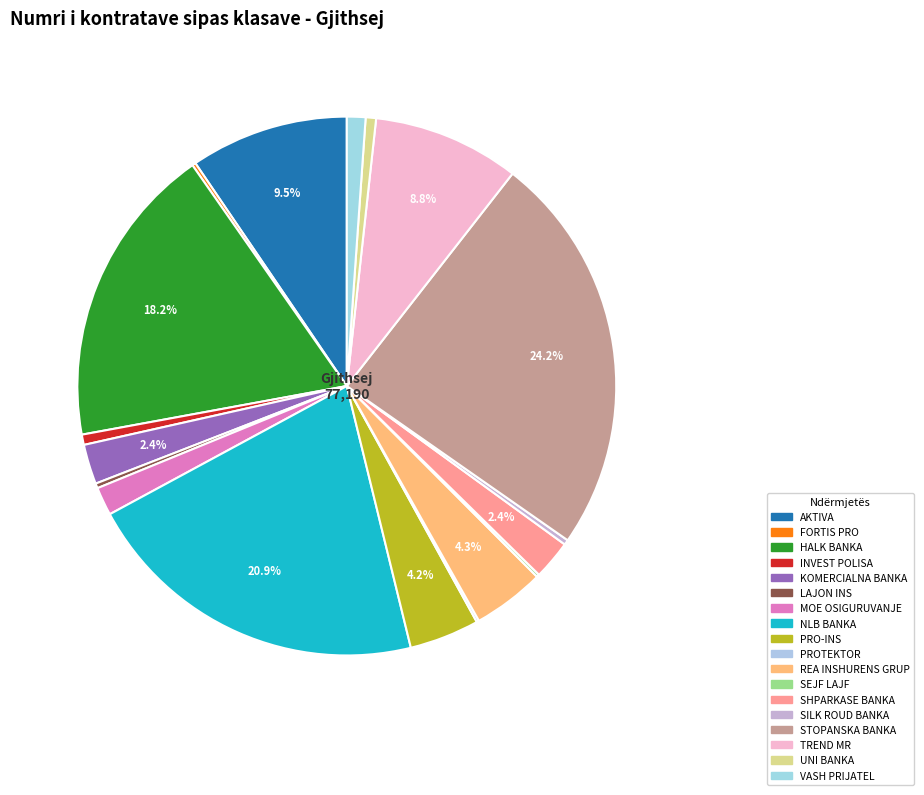

What percentage is the HALK BANKA slice, to the nearest percent?

18%